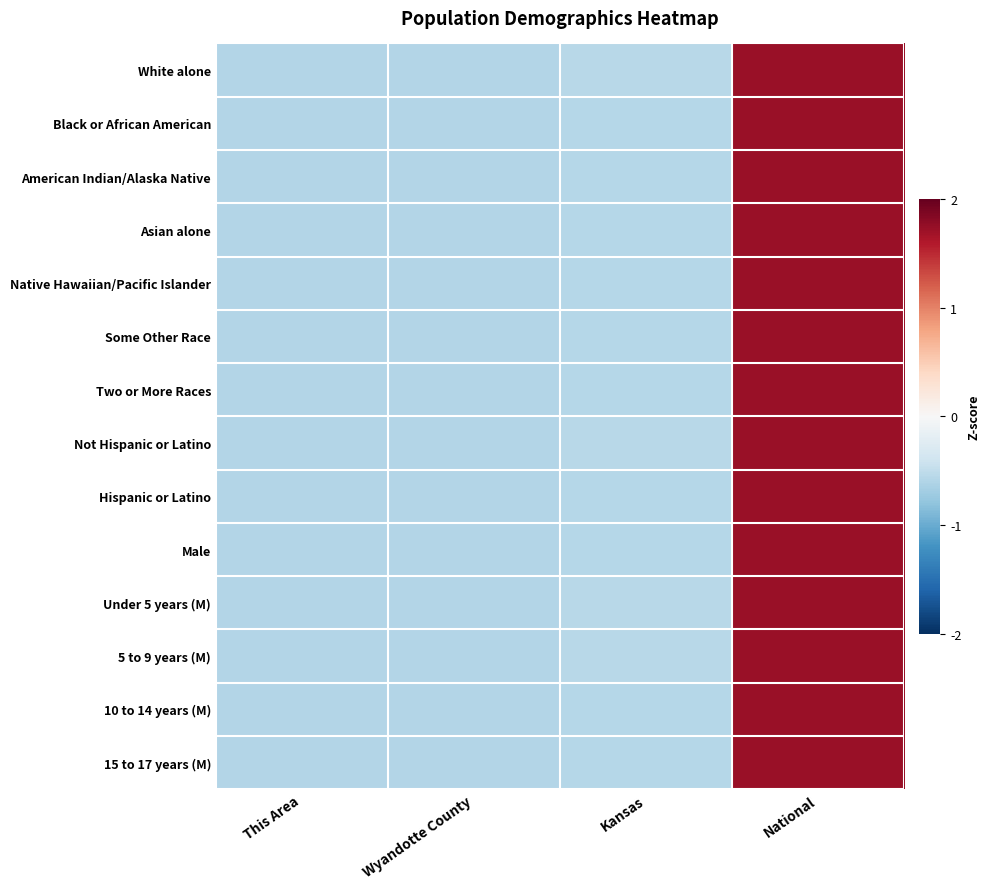

What is the total value across all series at This Area?

-8.2